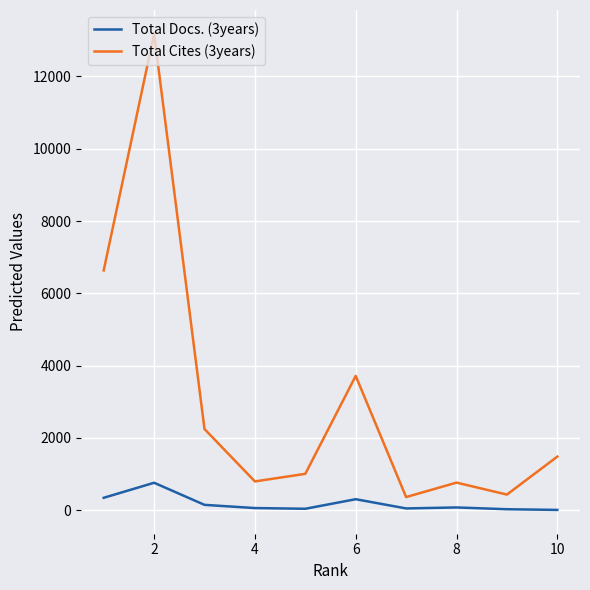

Which series has the largest total across all categories?

Total Cites (3years)